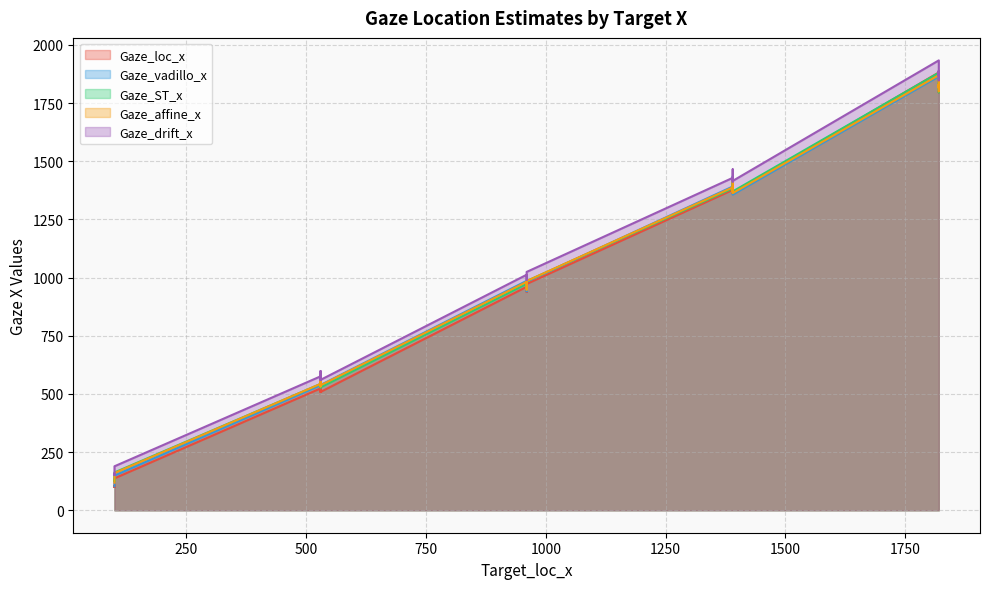

Reading left to right, transcribe all the data shown in this chart.

Gaze_loc_x: 100=100.4	1390=1360.3	100=105.3	1820=1881.4	530=508.4	530=508.0	960=939.6	530=523.5	100=113.2	1390=1363.4	960=937.9	1820=1795.8	100=100.3	960=960.1	1390=1376.6	530=526.7	1390=1376.9	1390=1413.3	1820=1834.4	100=137.0	1820=1813.8	960=972.3	1820=1835.3	530=546.3
Gaze_vadillo_x: 100=102.9	1390=1366.7	100=122.8	1820=1864.5	530=538.3	530=529.6	960=957.0	530=537.3	100=138.3	1390=1356.5	960=941.1	1820=1806.7	100=133.4	960=985.8	1390=1391.2	530=534.5	1390=1376.7	1390=1435.3	1820=1830.5	100=148.9	1820=1818.3	960=982.2	1820=1854.6	530=546.5
Gaze_ST_x: 100=126.4	1390=1367.0	100=131.2	1820=1880.1	530=528.1	530=527.8	960=952.7	530=543.0	100=139.0	1390=1370.0	960=951.1	1820=1795.8	100=126.3	960=972.9	1390=1383.0	530=546.2	1390=1383.3	1390=1419.2	1820=1833.8	100=162.5	1820=1813.5	960=984.9	1820=1834.7	530=565.5
Gaze_affine_x: 100=118.3	1390=1366.8	100=131.3	1820=1869.7	530=536.9	530=532.0	960=956.7	530=543.1	100=143.3	1390=1362.7	960=947.2	1820=1800.1	100=134.9	960=981.4	1390=1387.5	530=542.9	1390=1379.7	1390=1427.8	1820=1830.3	100=159.7	1820=1814.5	960=984.9	1820=1843.8	530=558.2
Gaze_drift_x: 100=152.3	1390=1412.2	100=157.2	1820=1933.3	530=560.3	530=559.9	960=991.5	530=575.4	100=165.1	1390=1415.3	960=989.8	1820=1847.7	100=152.2	960=1012.0	1390=1428.5	530=578.6	1390=1428.8	1390=1465.2	1820=1886.3	100=188.9	1820=1865.7	960=1024.2	1820=1887.2	530=598.2